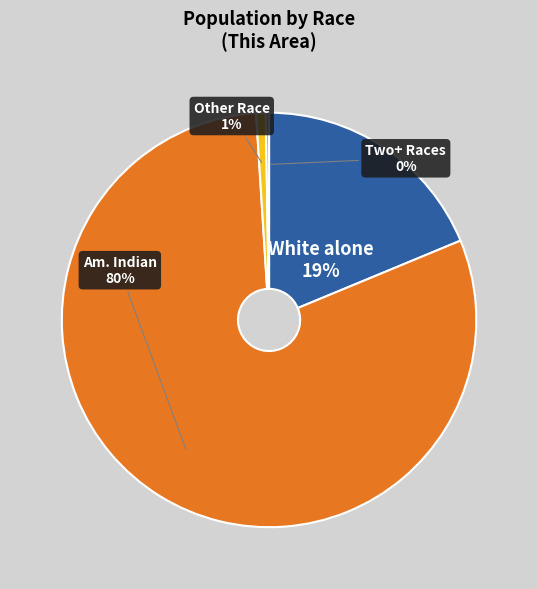

Does any single category account for the majority?

Yes